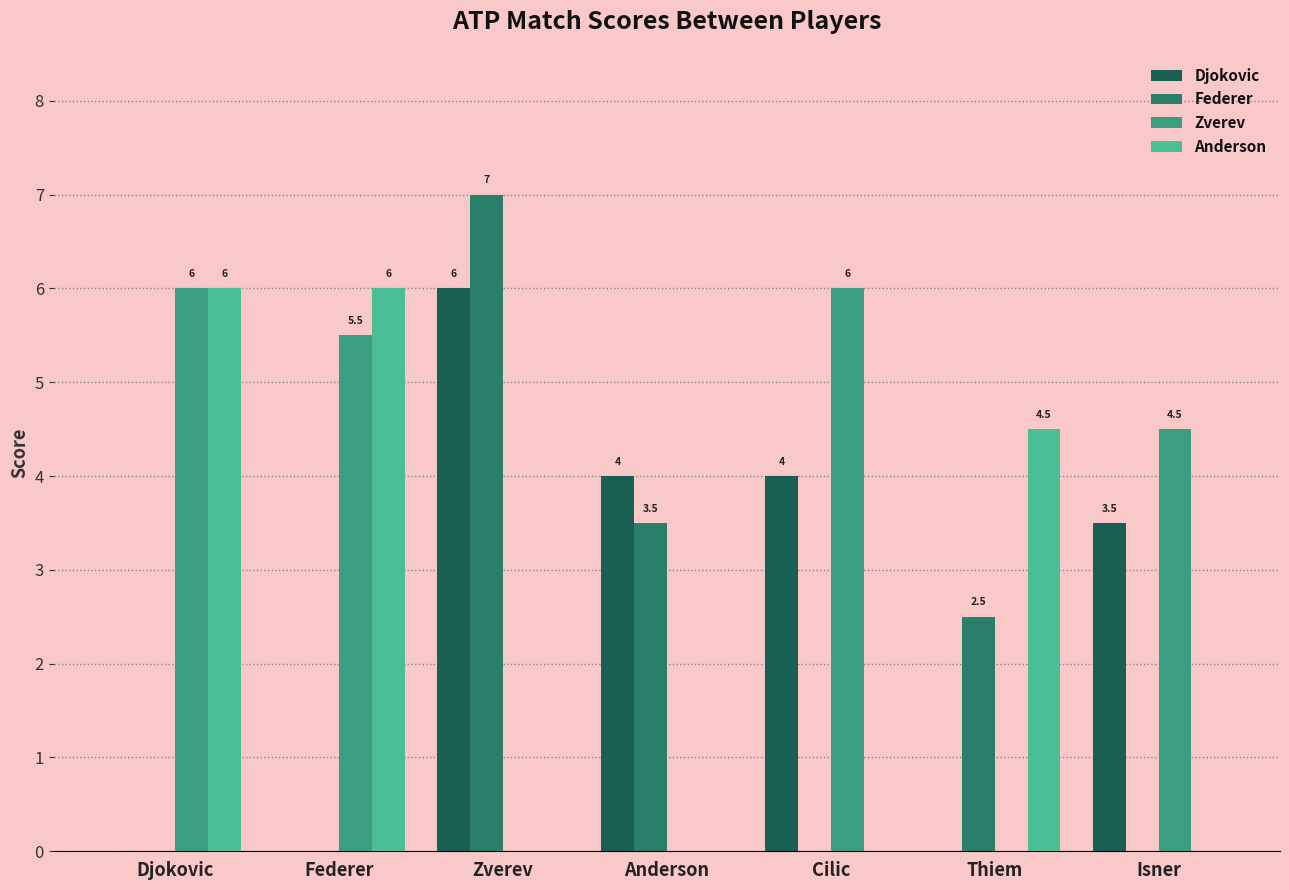

How many distinct data groups are displayed?

4